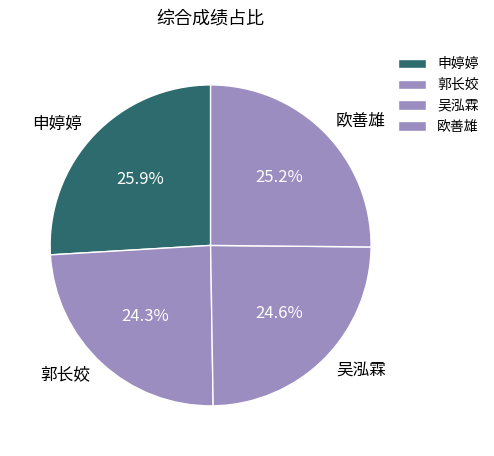

To the nearest percent, what is the combined percentage of 吴泓霖 and 郭长姣?

49%